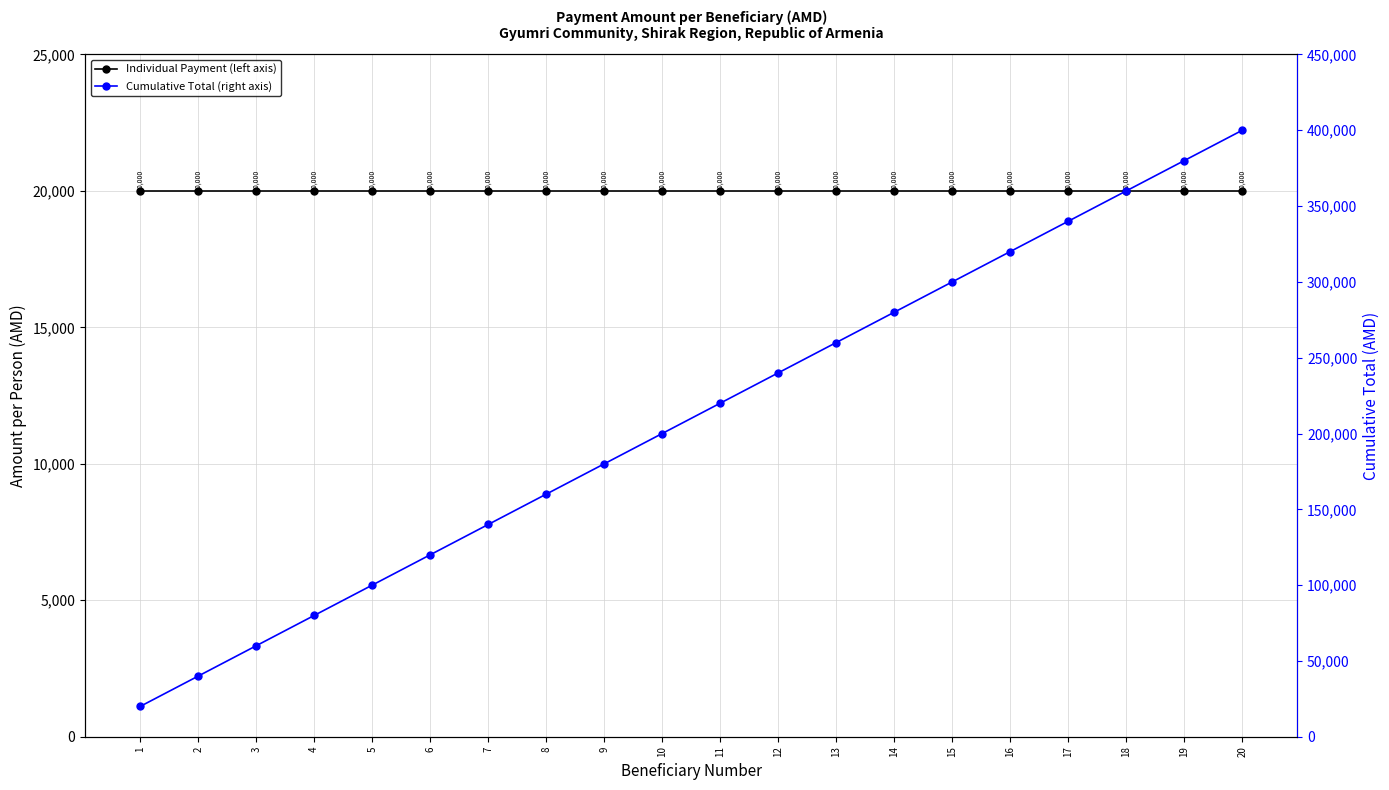

What is the difference between the highest and lowest values at 4?

60000